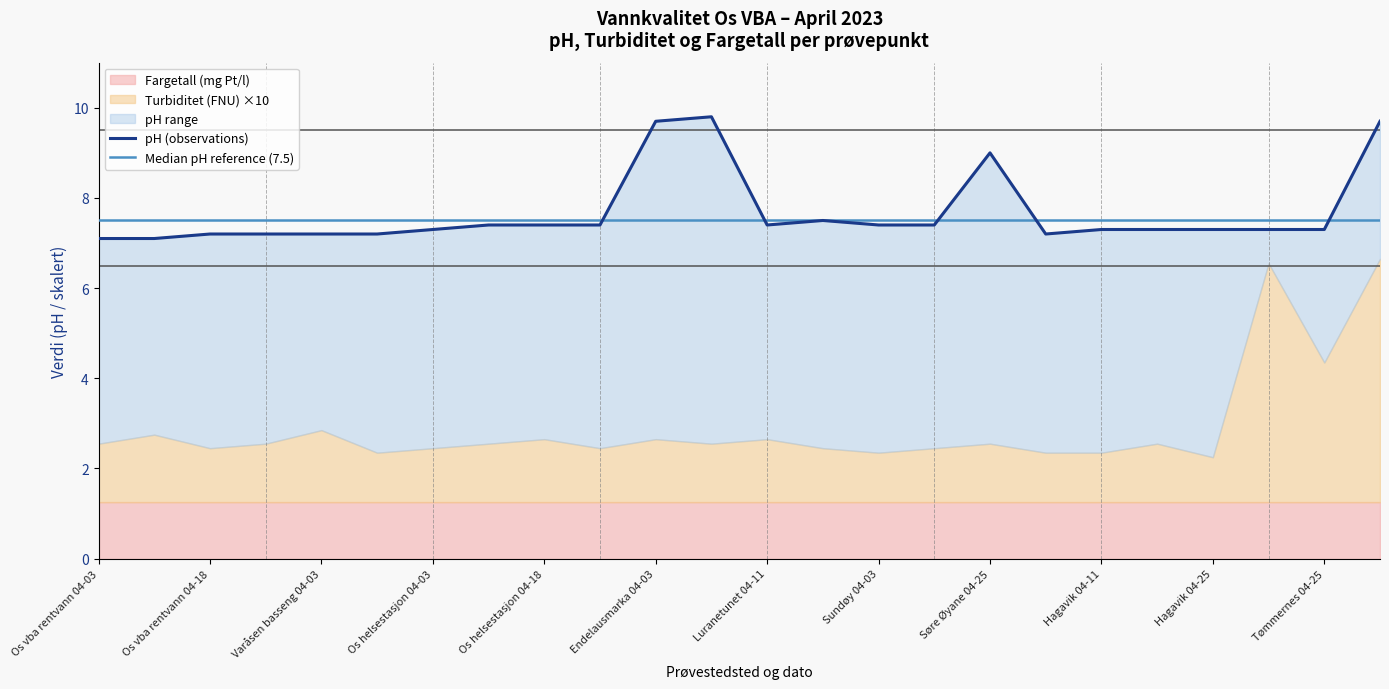

What is the label of the 12th point from the right?

Luranetunet 04-11